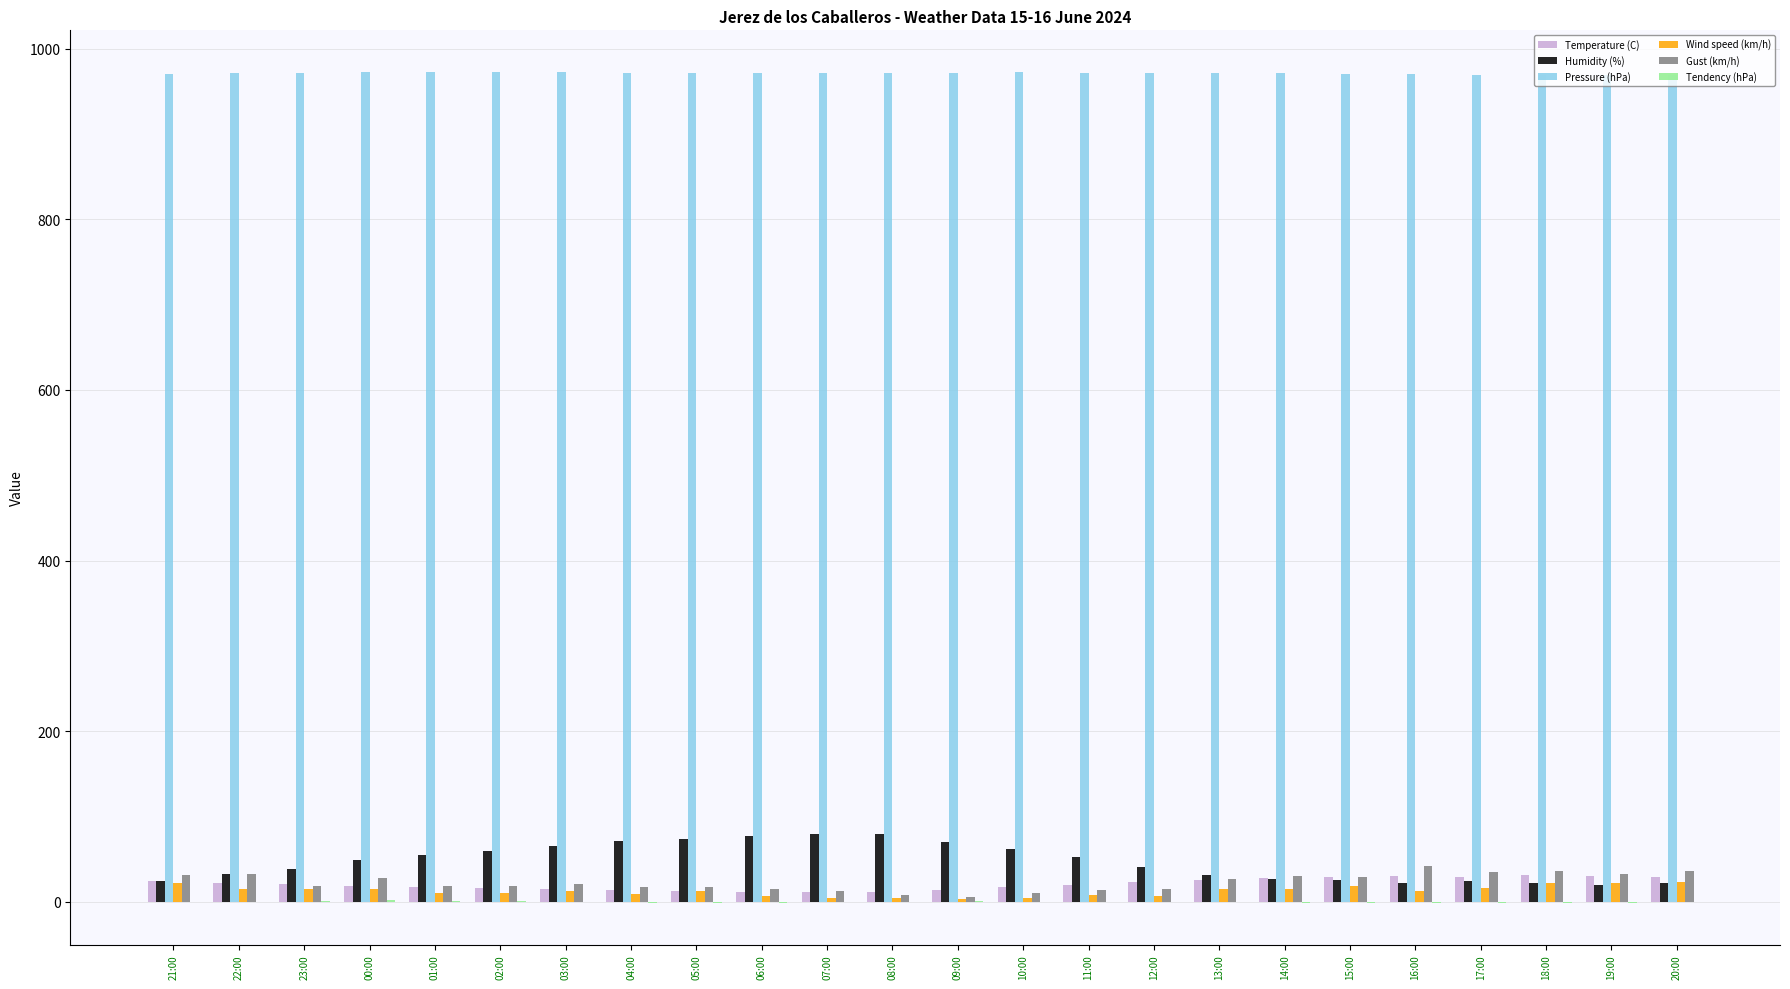

What is the greatest value displayed?

972.7